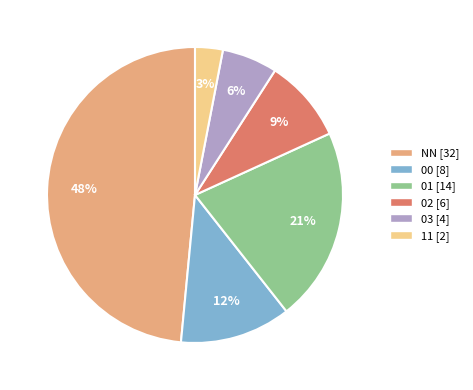

What is the ratio of the value at 03 to the value at 11?

2.0